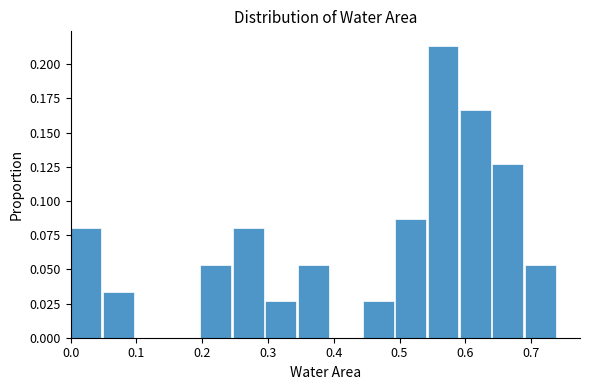

What is the height of the bar covering 0.00 to 0.05 on the x-axis? Neither the bar edges nor the heights are printed on the chart, so give them approximately, as read against the axes.

0.080